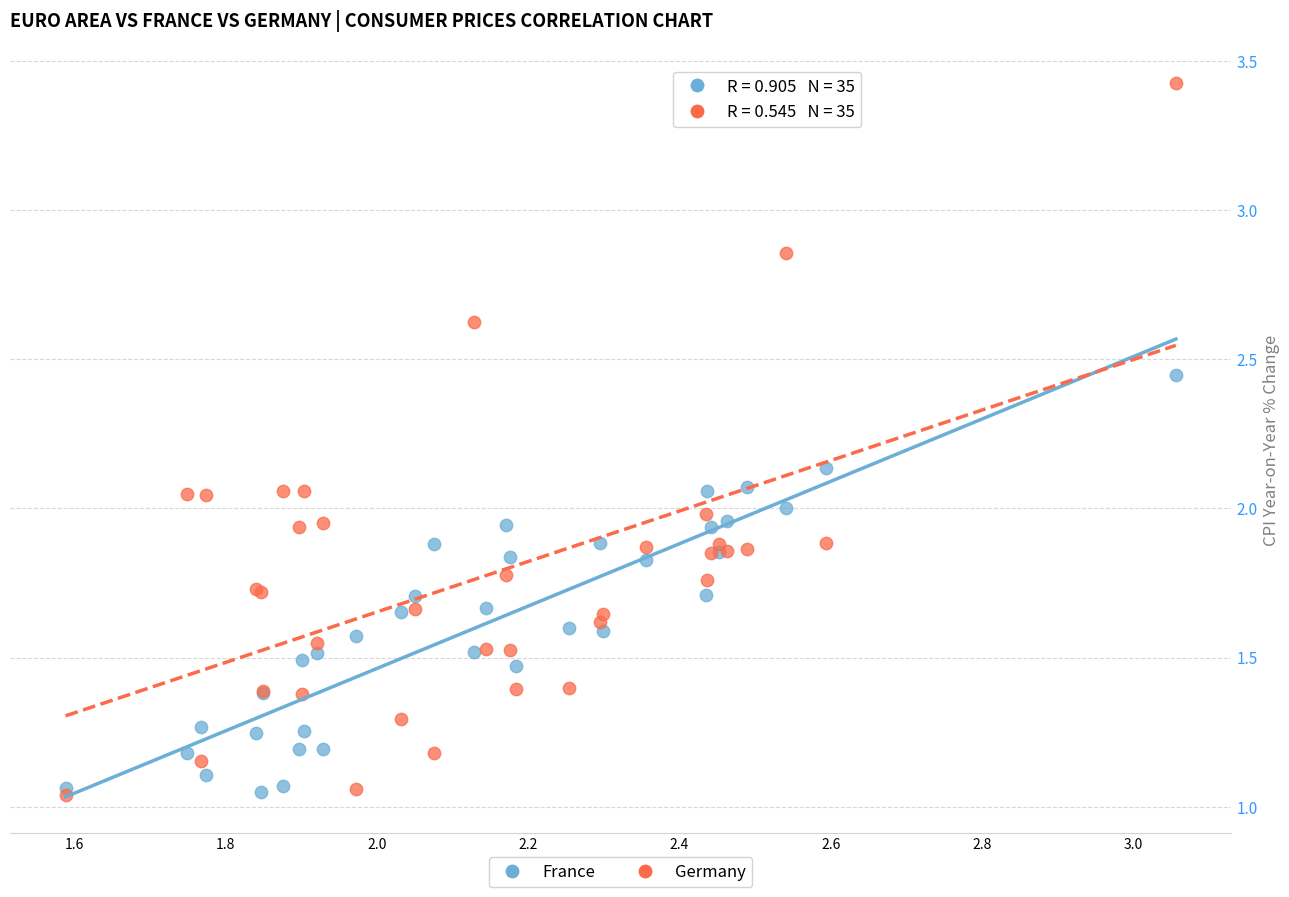

What are all the series names shown in the legend?

France, Germany